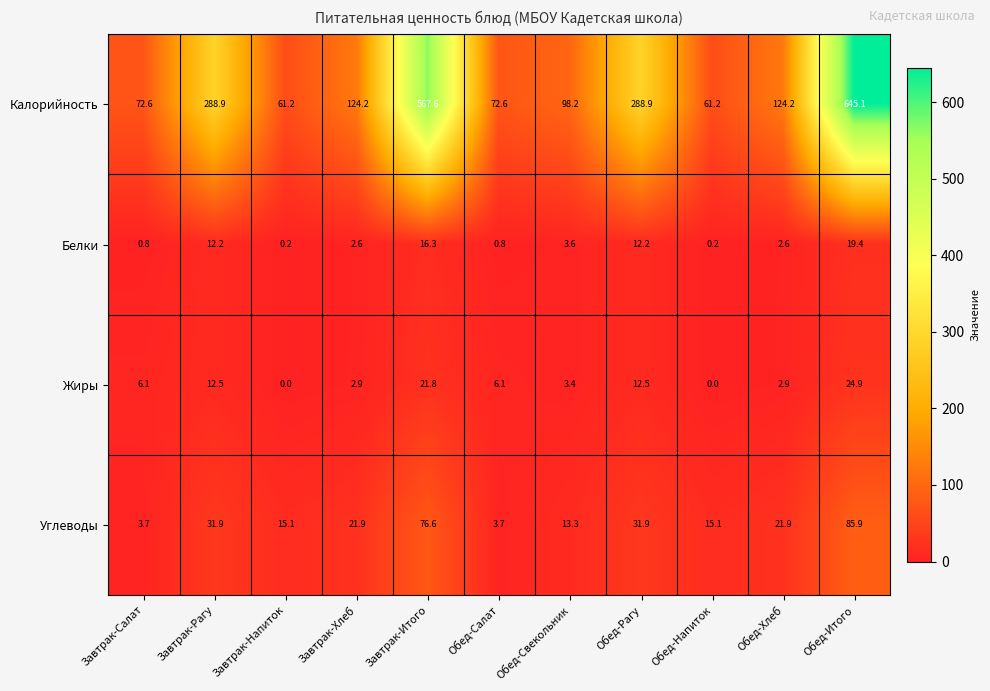

What is the highest value of the Белки series?

19.4